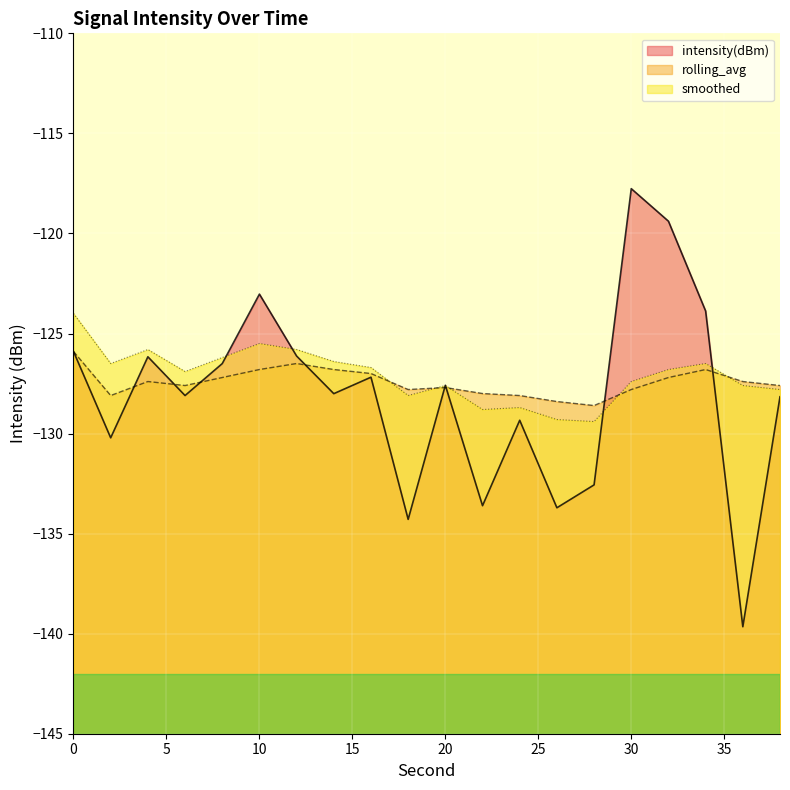

The value of smoothed at 32 is -126.8. True or false?

True